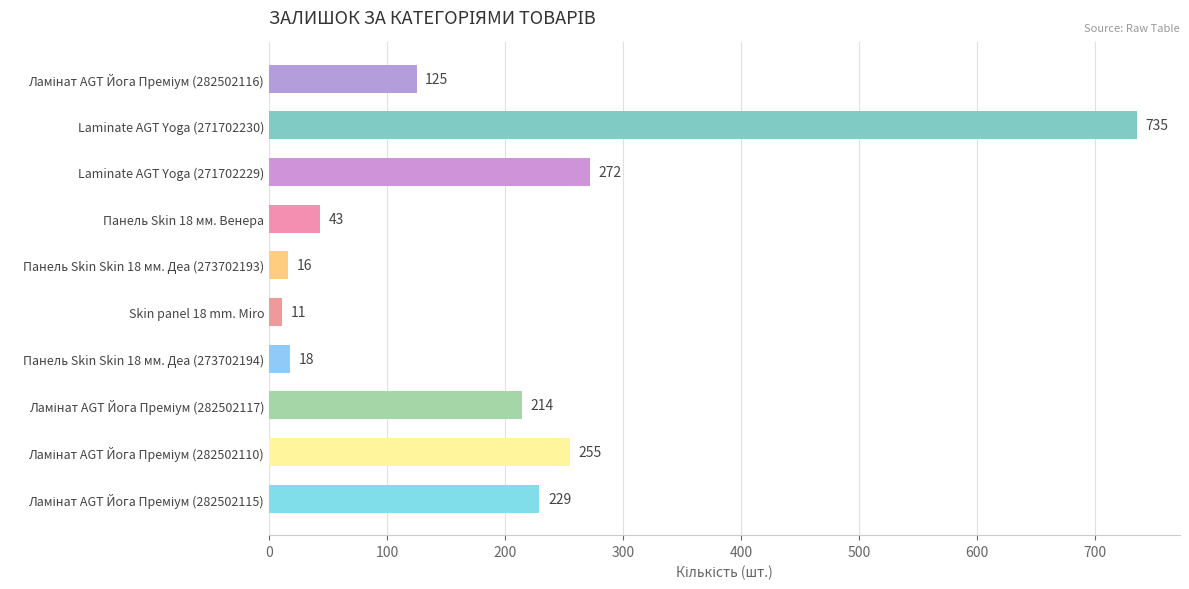

How many bars are there in total?

10